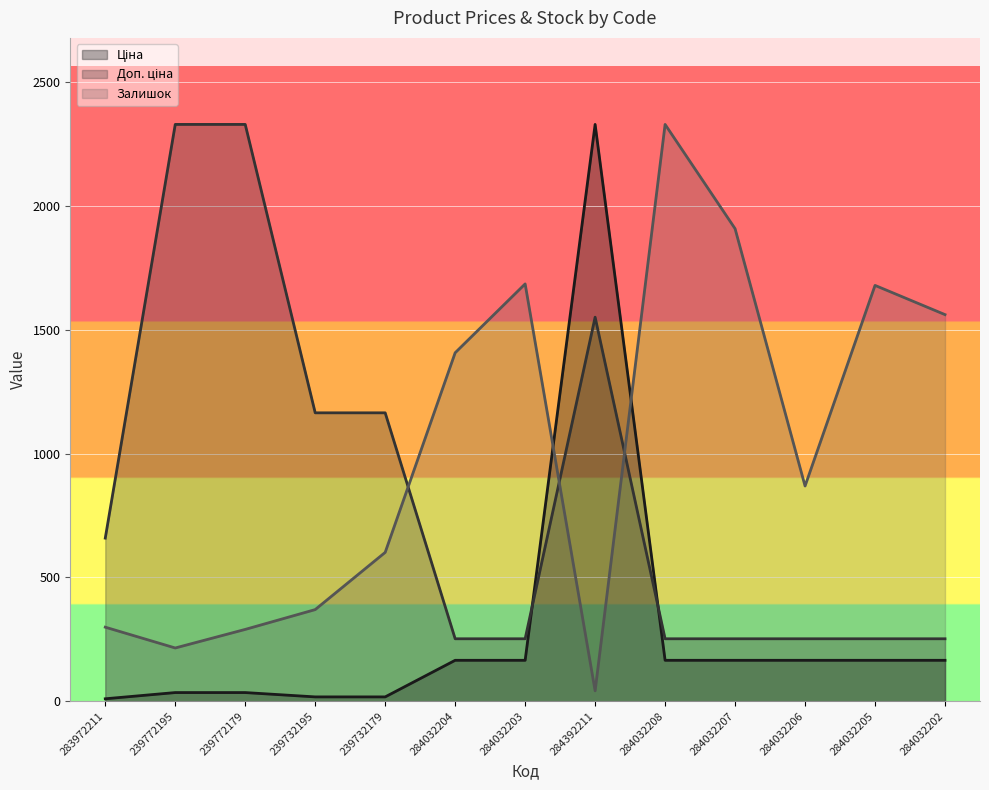

True or false: Ціна has a value of 6.7 at 283972211.

False